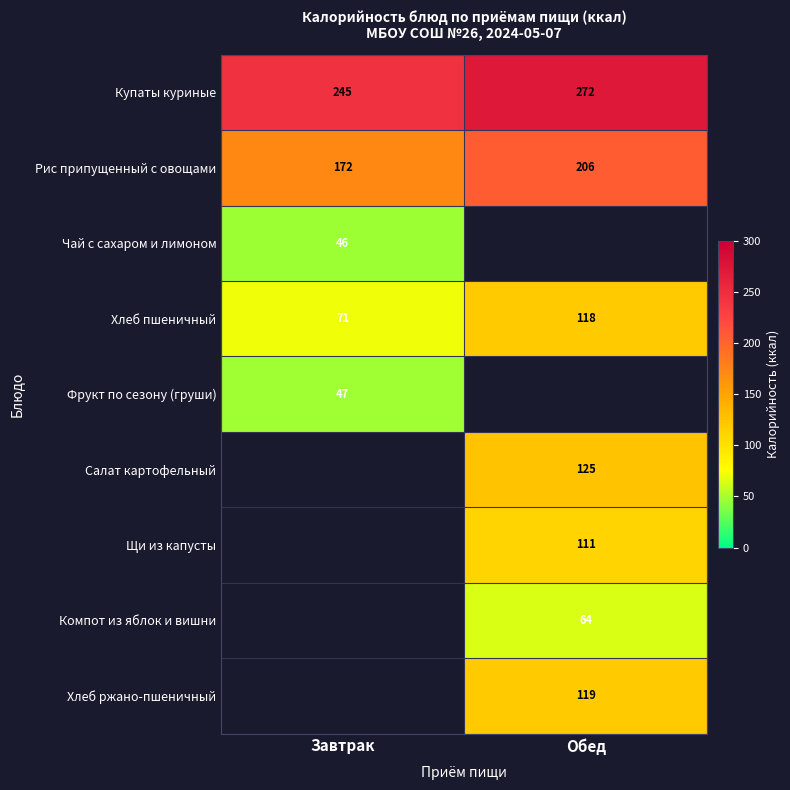

Count the number of categories in the chart.

2